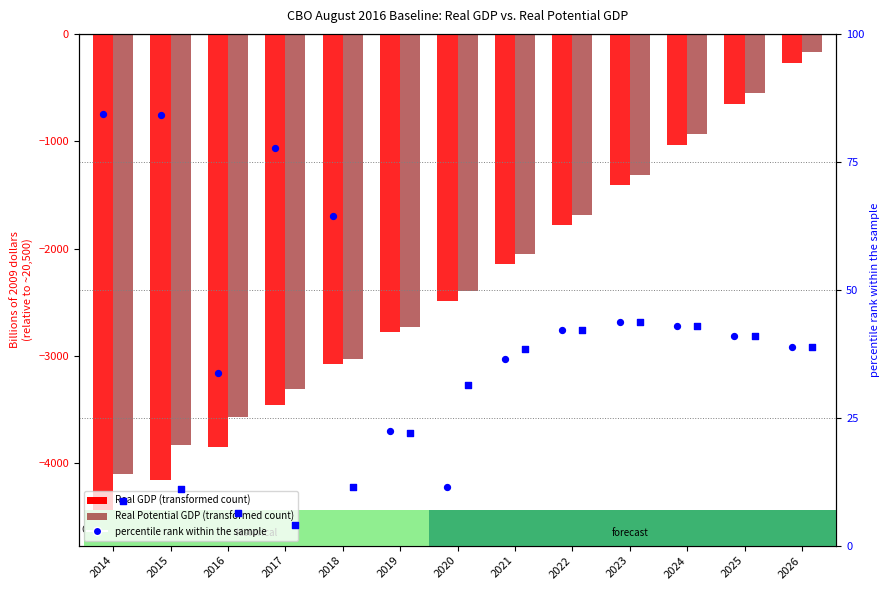

Which series contains the lowest Y value?

Real GDP (transformed)